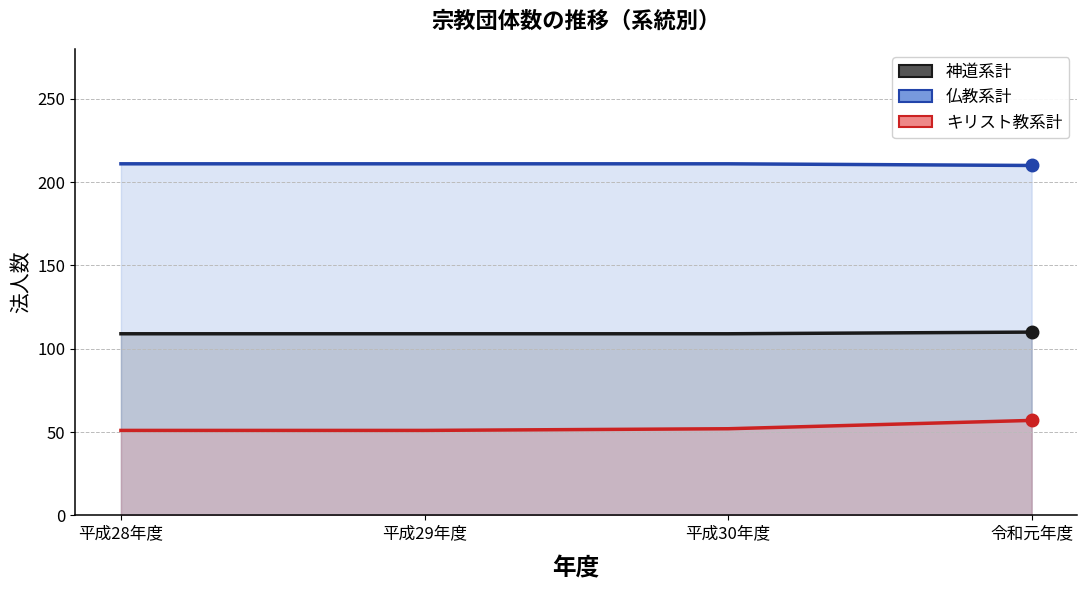

Where is 仏教系計 nearest to the value 210?

令和元年度